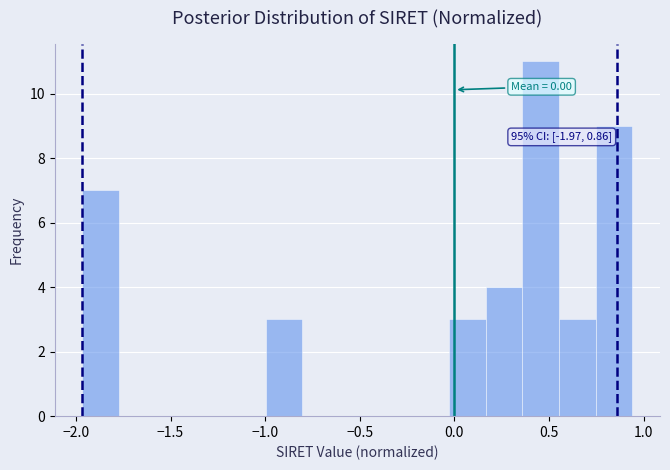

Read against the x-axis, roughly where is the centre of the tallest bar?

0.45